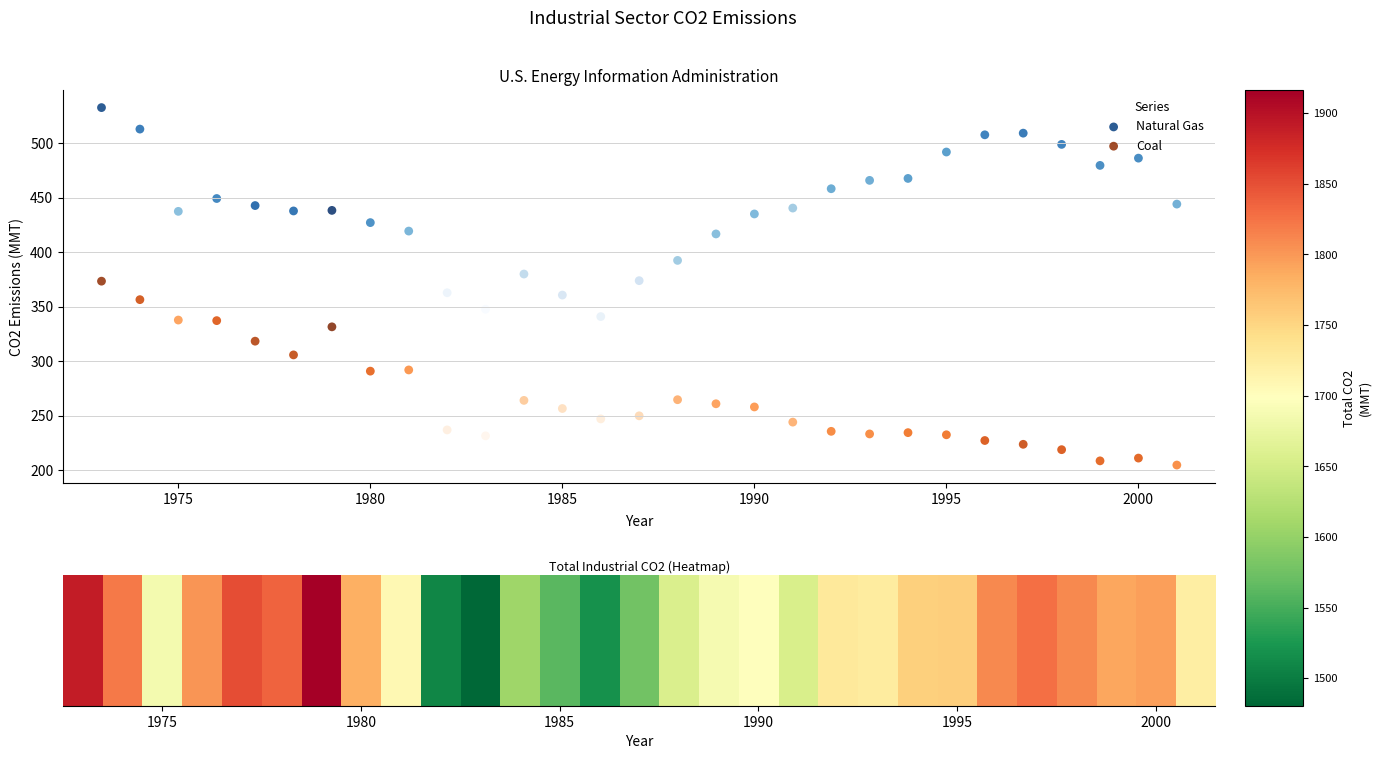

Across all data points, what is the range of Y values (max minus min)?

327.9